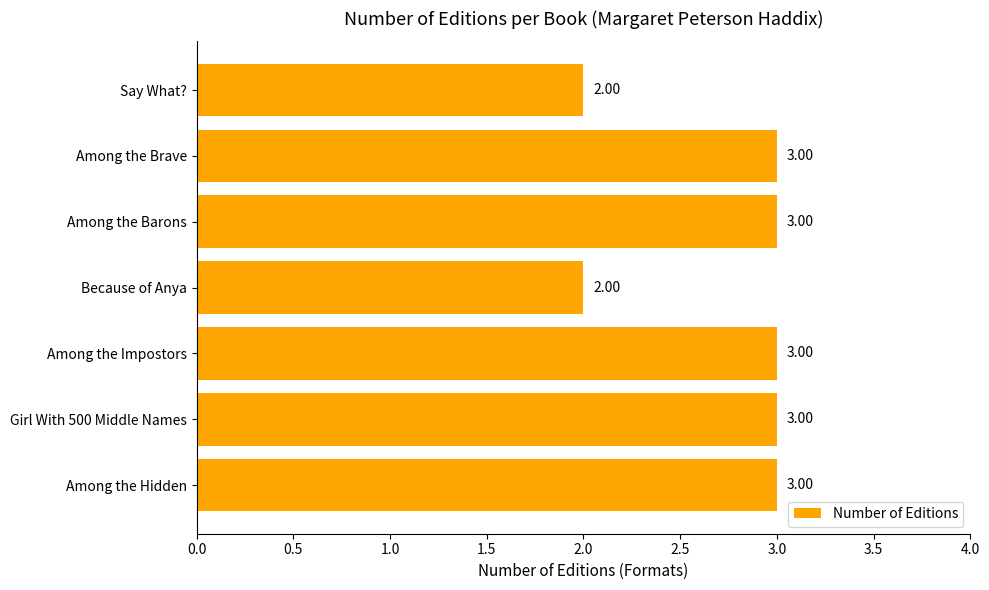

How many distinct data groups are displayed?

1